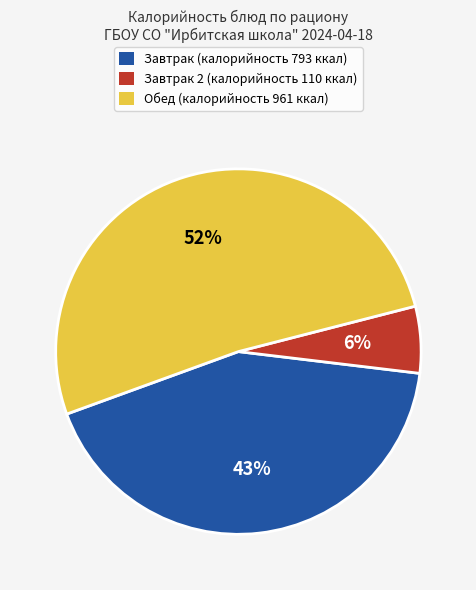

To the nearest percent, what is the difference between the largest and smallest slice percentages?

46%